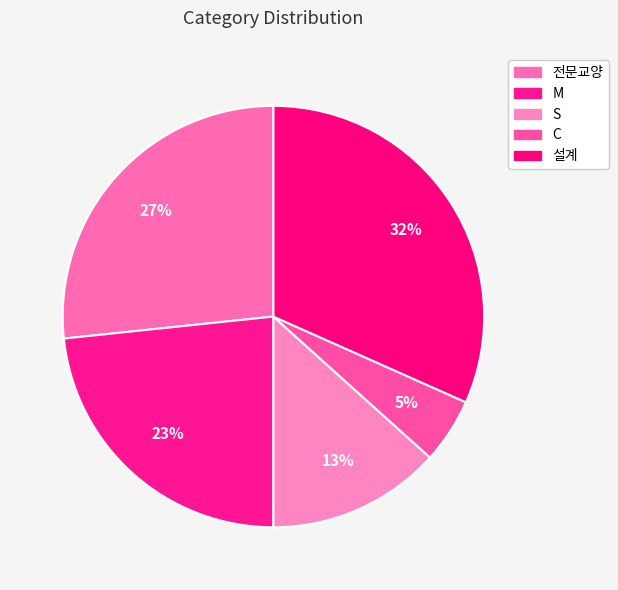

What percentage do C and S together represent?

18.3%